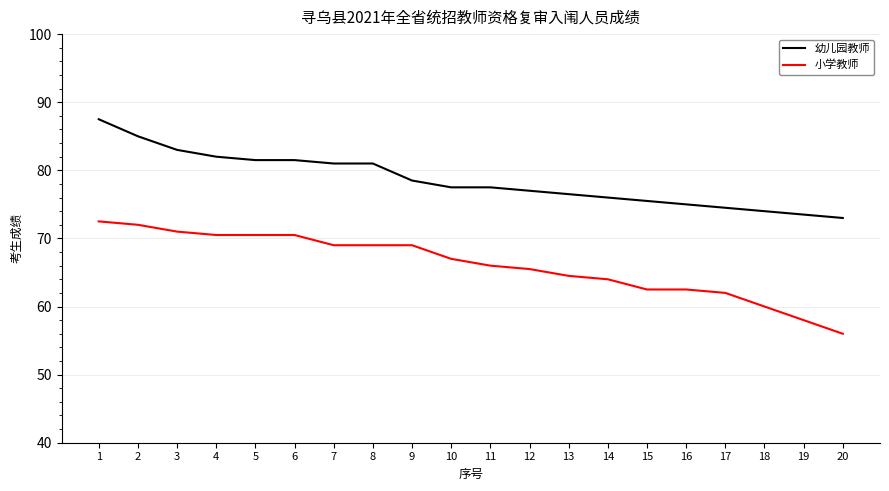

True or false: 小学教师 and 幼儿园教师 intersect in this chart.

False